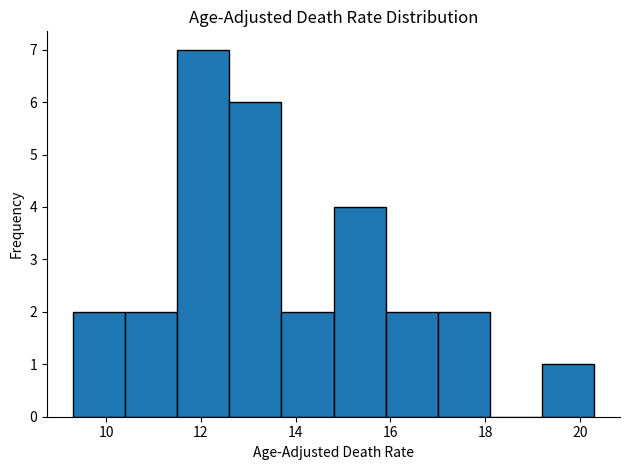

Reading left to right, transcribe this chart: for each bar, give the range it covers on the x-axis and its height. Neither the bar edges nor the heights are printed on the chart, so give them approximately, as read against the axes.

9.3 to 10.4: 2
10.4 to 11.5: 2
11.5 to 12.6: 7
12.6 to 13.7: 6
13.7 to 14.8: 2
14.8 to 15.9: 4
15.9 to 17.0: 2
17.0 to 18.1: 2
18.1 to 19.2: 0
19.2 to 20.3: 1